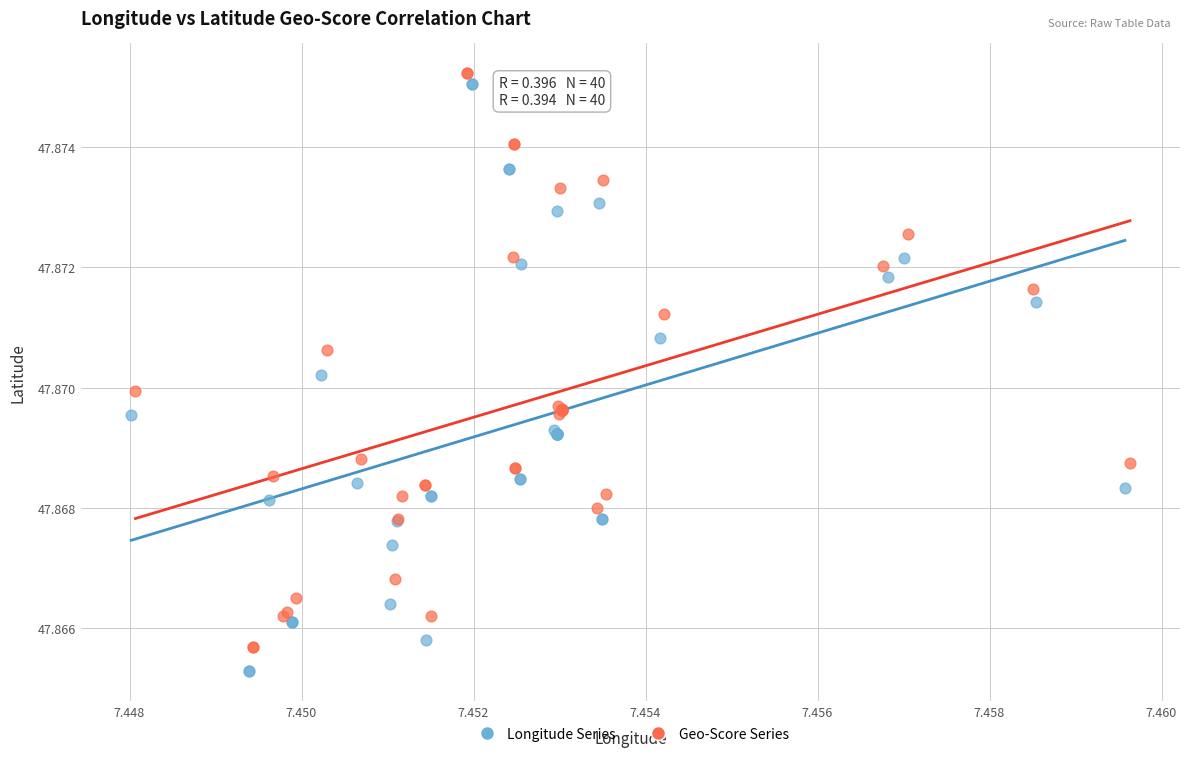

Which series has the widest spread of Y values?

Longitude Series